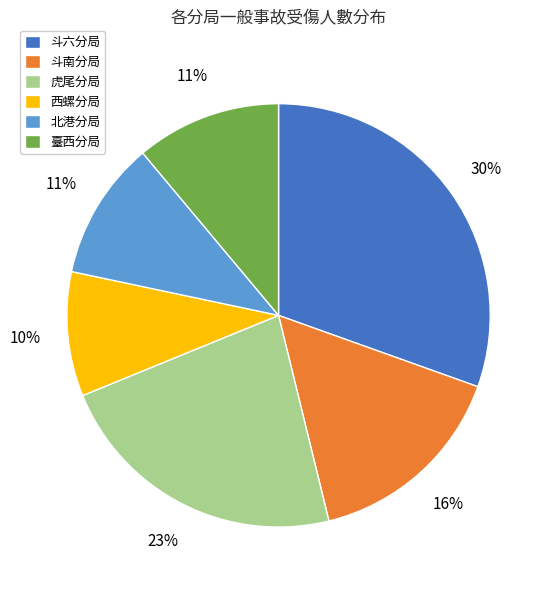

Count the number of slices in the pie.

6